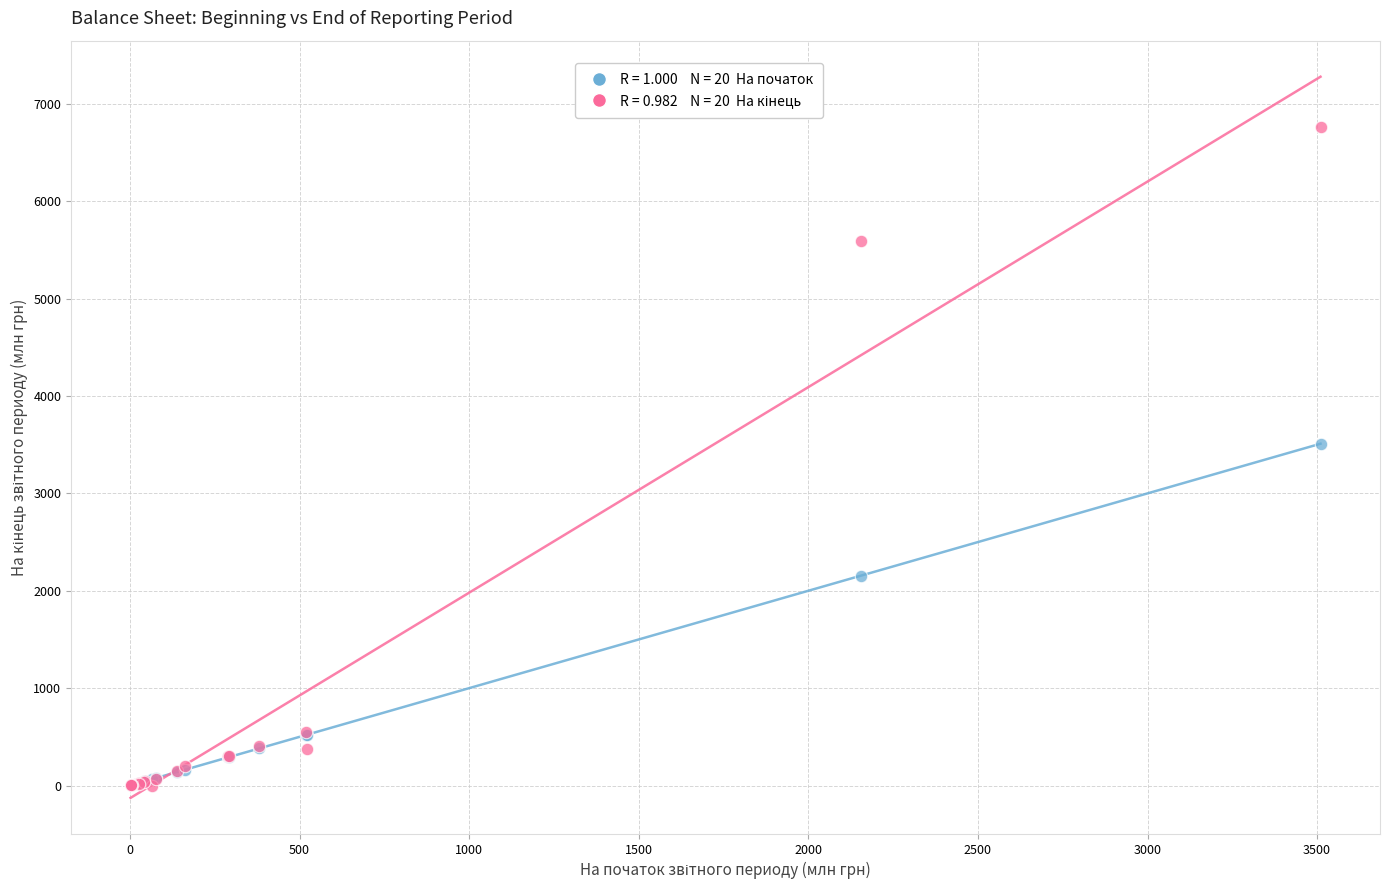

Across all series, what Y value is closest to 3381?

3509.9